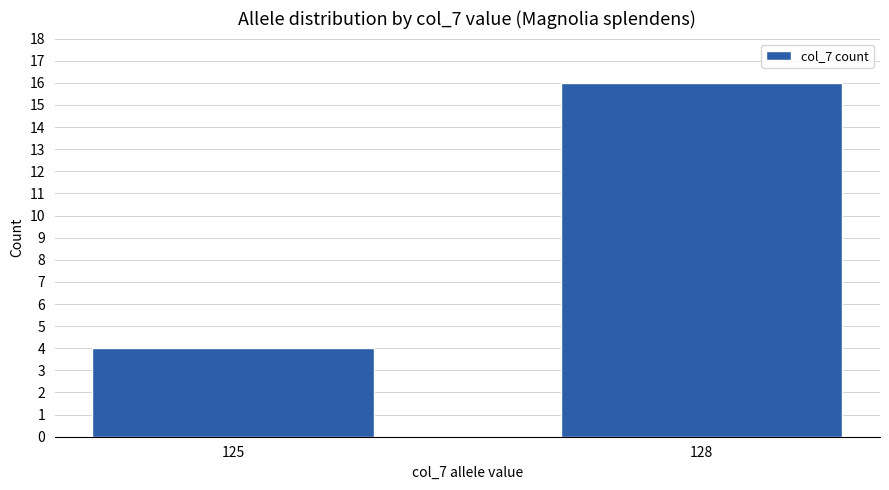

How many data points are less than 16?

1